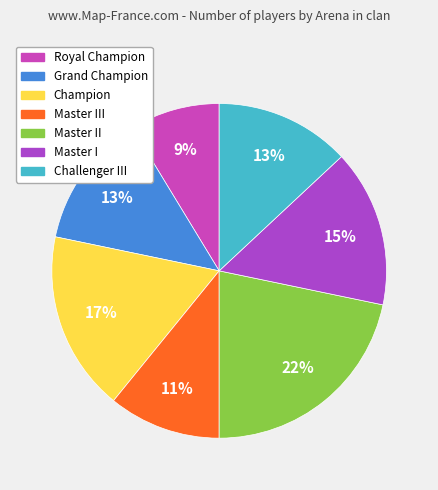

Is there a majority slice in this chart?

No